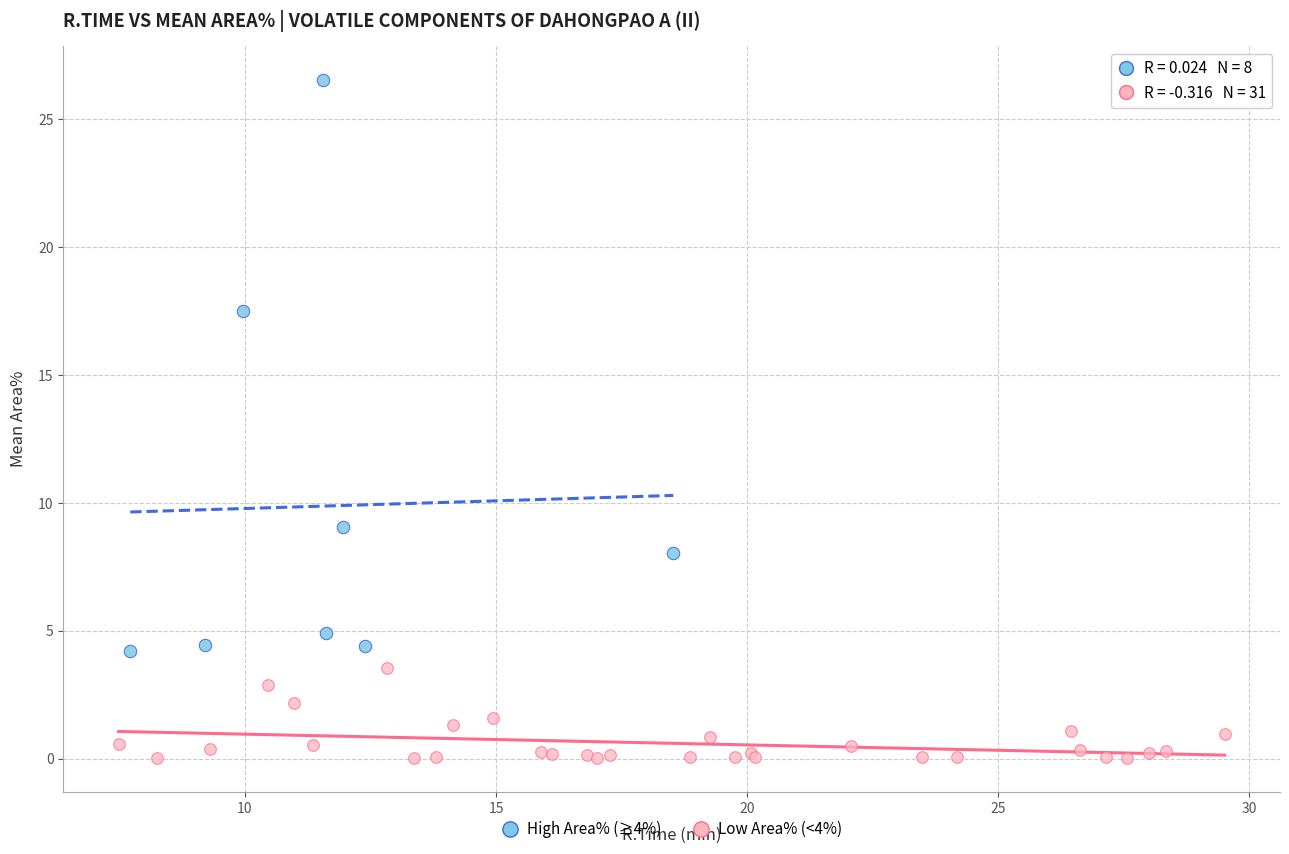

Which series reaches the minimum Y coordinate?

Low Area% (<4%)